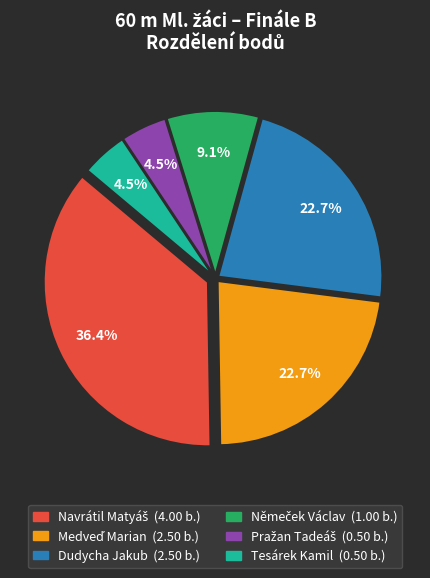

Is there any slice that represents more than half of the pie?

No